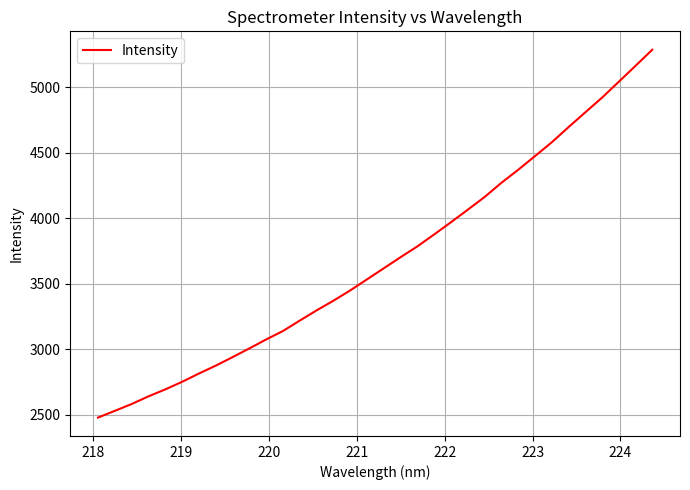

What is the maximum value shown in the chart?

5287.7